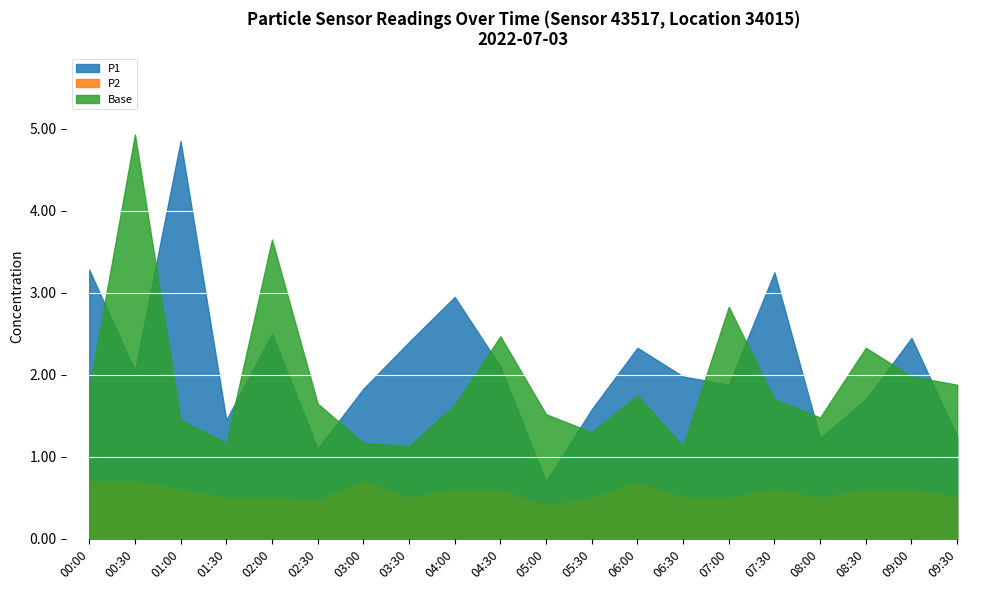

True or false: P2 and Base cross at least once.

False